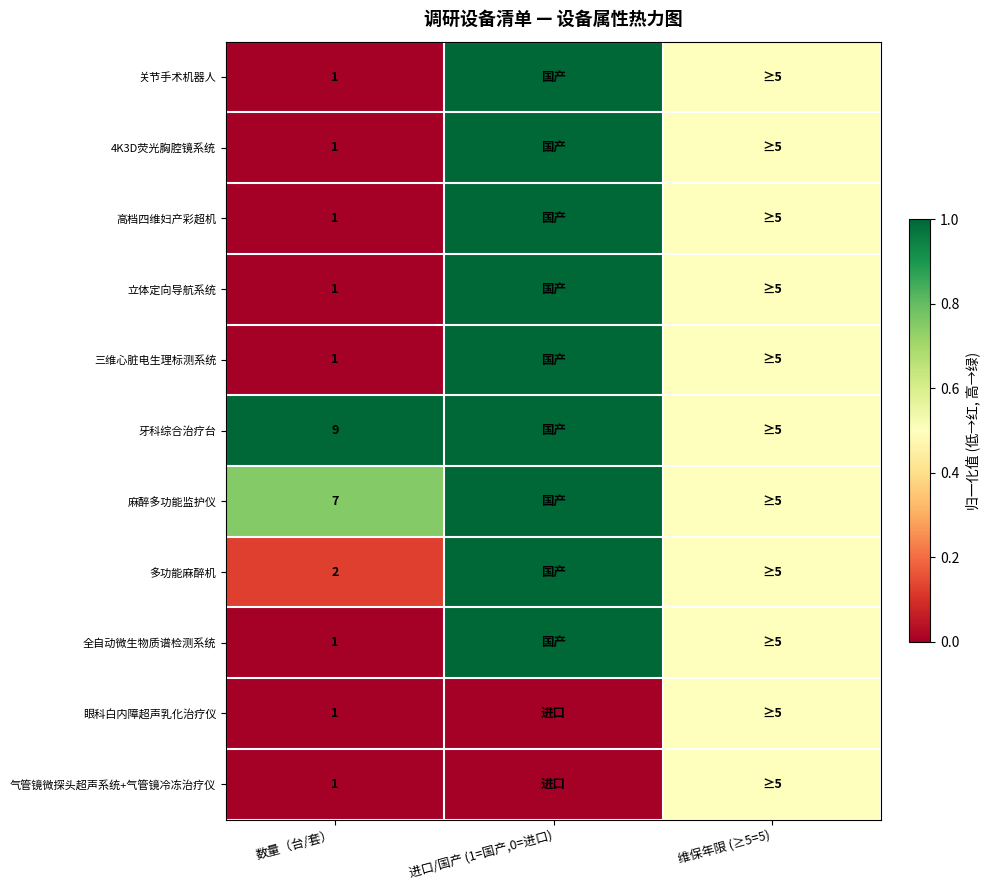

What is the difference between the highest and lowest values at 数量（台/套）?

8.0